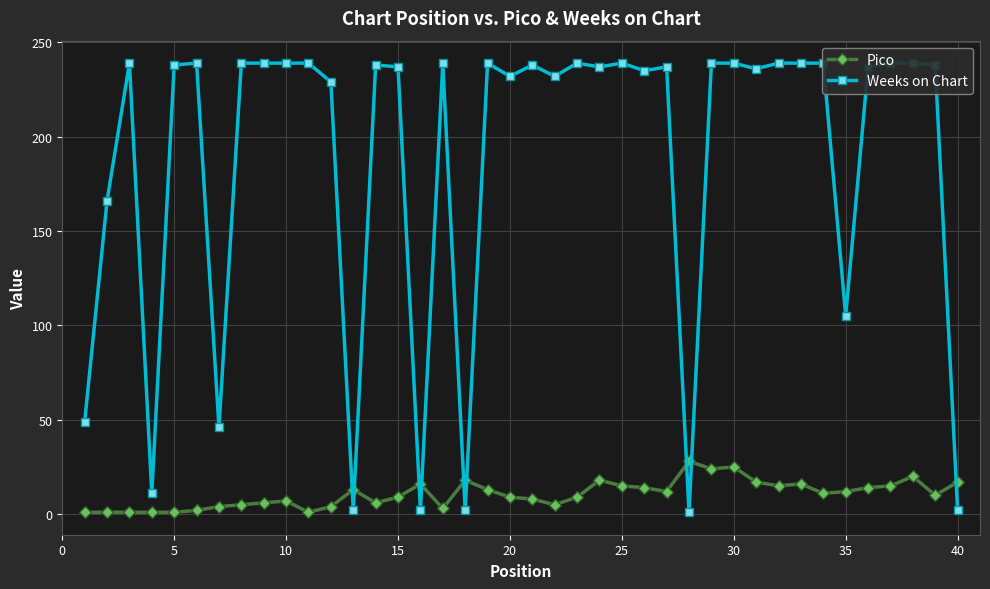

Where do Pico and Weeks on Chart first cross each other?

11 and 12